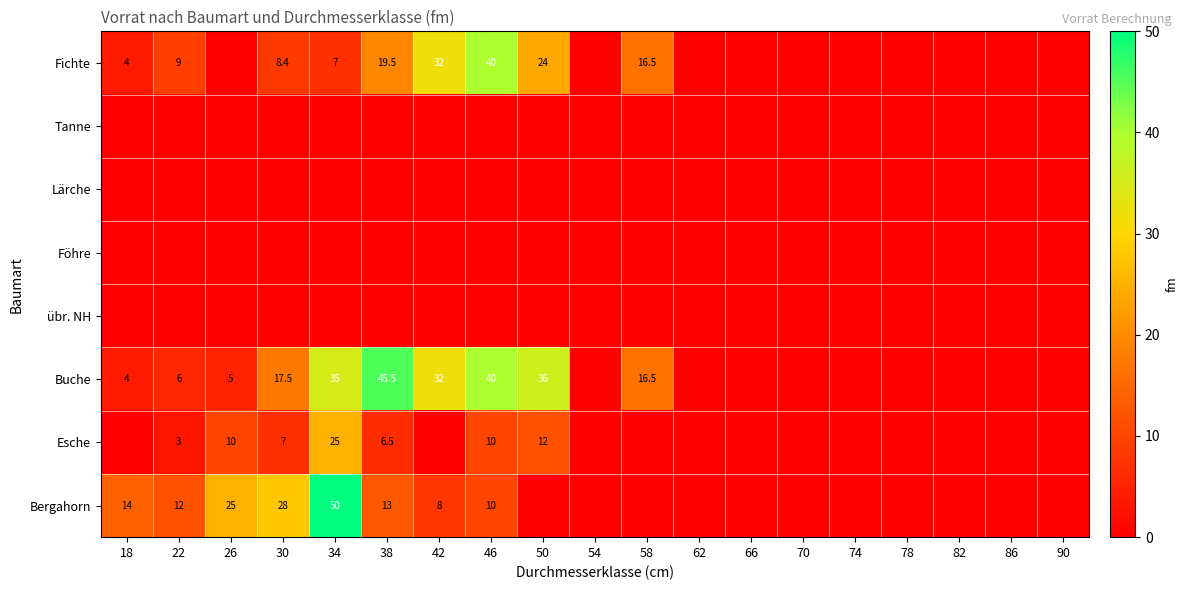

At which category is the sum across all series the highest?

34